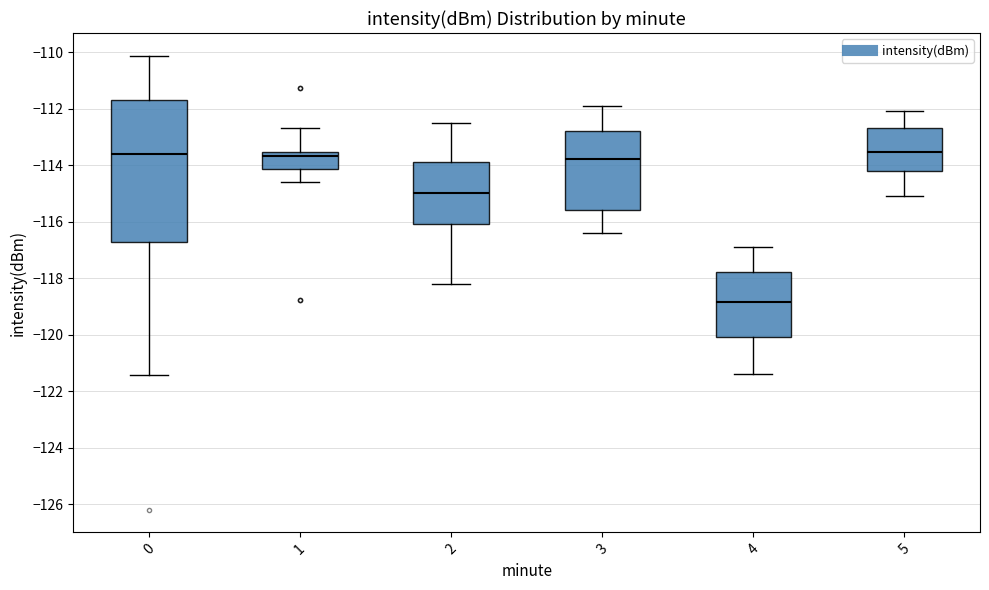

Which box's median line is the lowest?

4